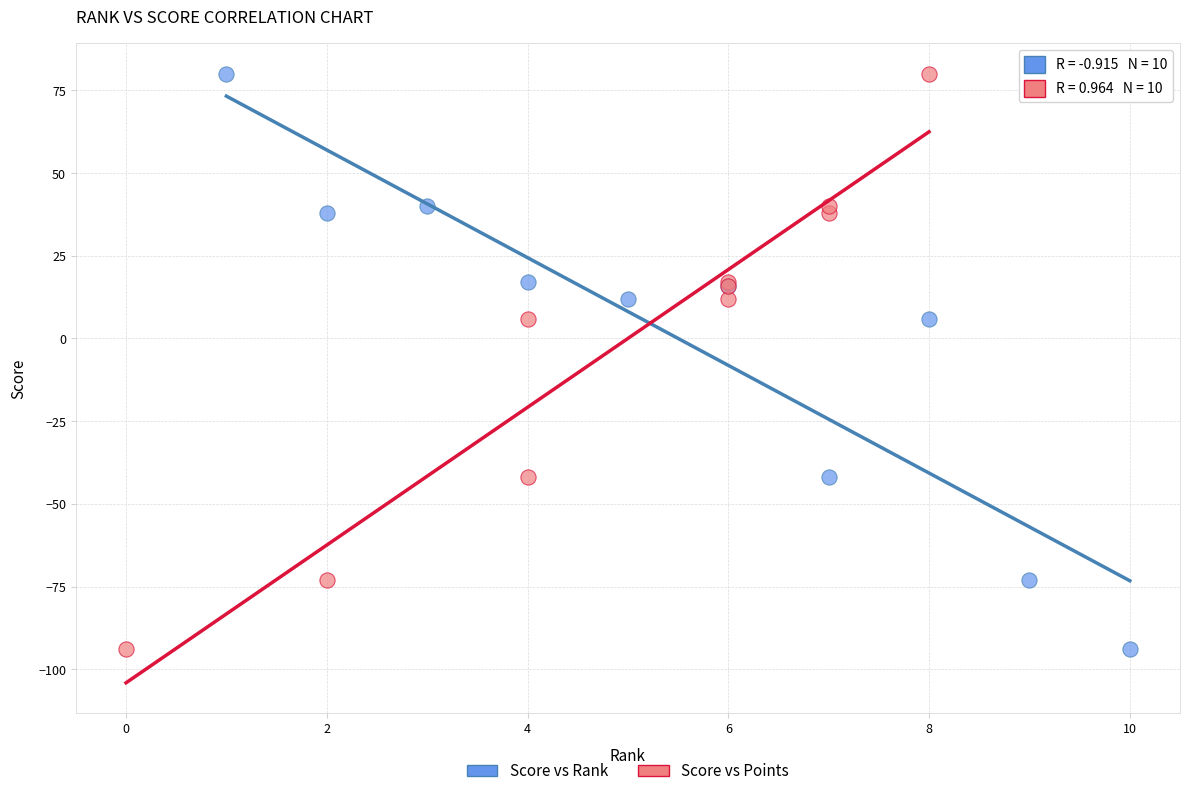

What are all the series names shown in the legend?

Score vs Rank, Score vs Points